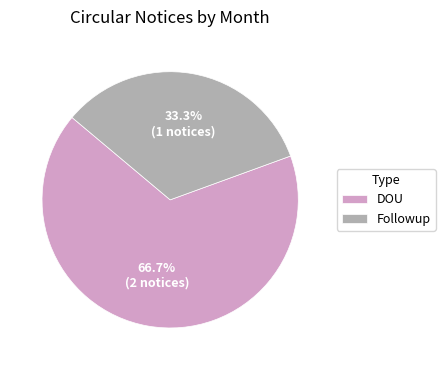

Rank the categories by value from lowest to highest.

Followup, DOU